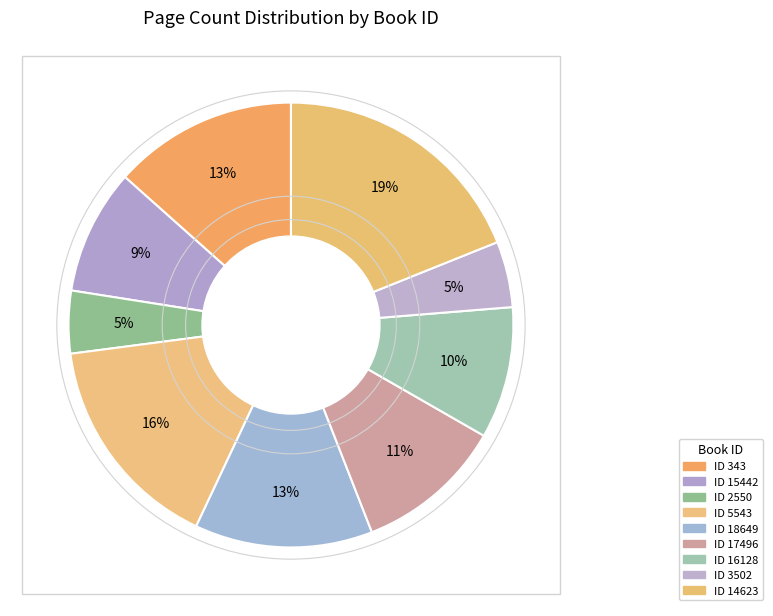

How many slices are in this pie chart?

9